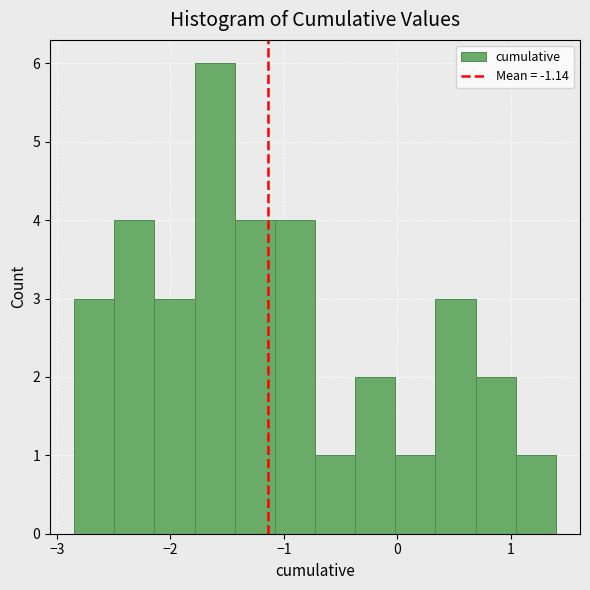

Around what value on the x-axis is the tallest bar? Give the approximate position of its centre, as read against the axis.

-1.6